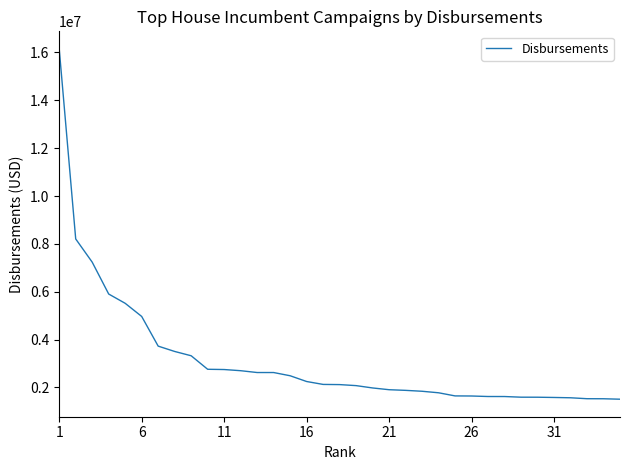

What is the smallest value displayed?

1507537.0